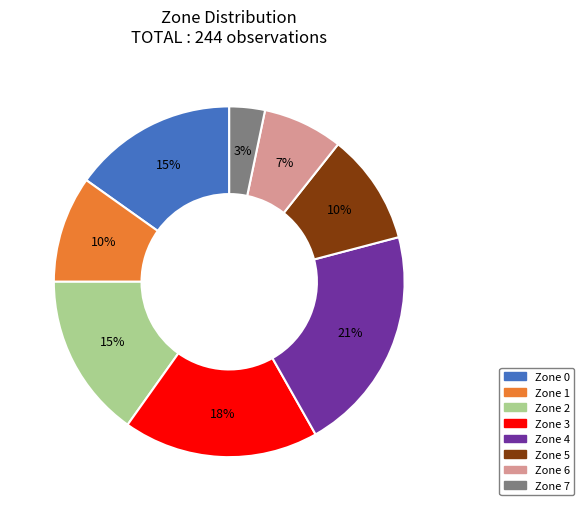

To the nearest percent, what is the average slice percentage?

12%